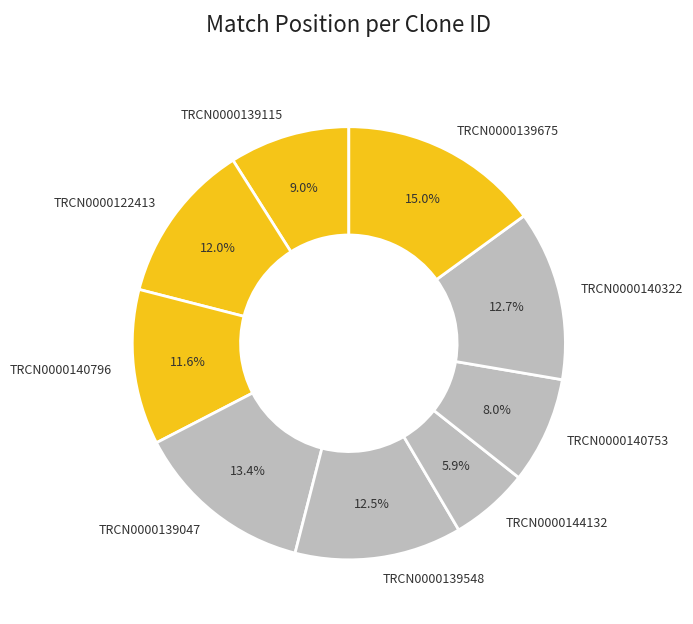

Which has a higher value, TRCN0000122413 or TRCN0000144132?

TRCN0000122413